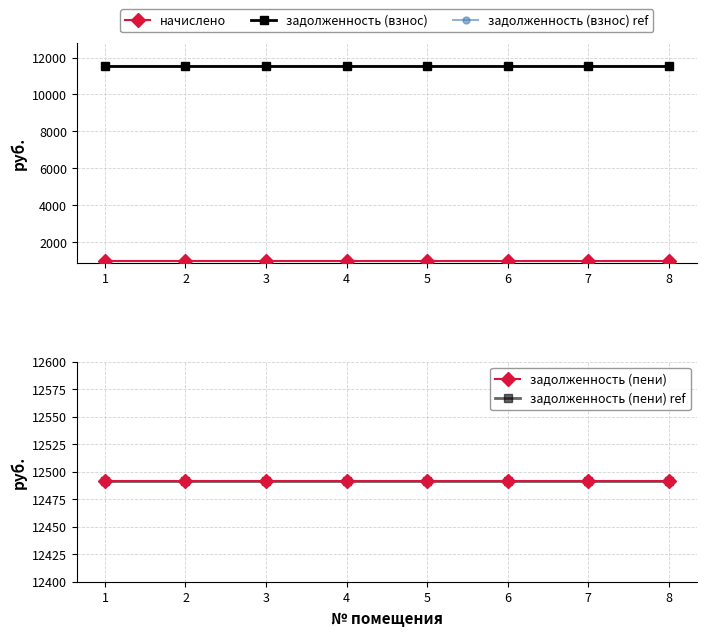

Reading left to right, extract all data points from this chart.

начислено: 972	972	972	972	972	972	972	972
задолженность (взнос): 11520	11520	11520	11520	11520	11520	11520	11520
задолженность (взнос) ref: 11520	11520	11520	11520	11520	11520	11520	11520
задолженность (пени): 12492	12492	12492	12492	12492	12492	12492	12492
задолженность (пени) ref: 12492	12492	12492	12492	12492	12492	12492	12492